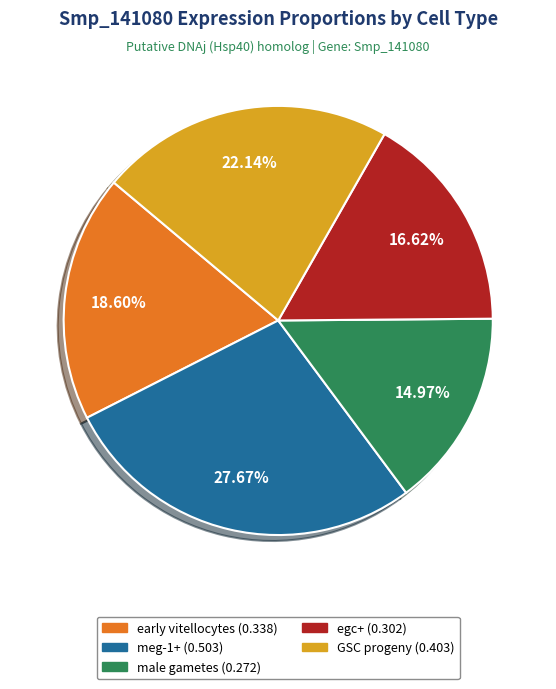

To the nearest percent, what portion does GSC progeny represent?

22%